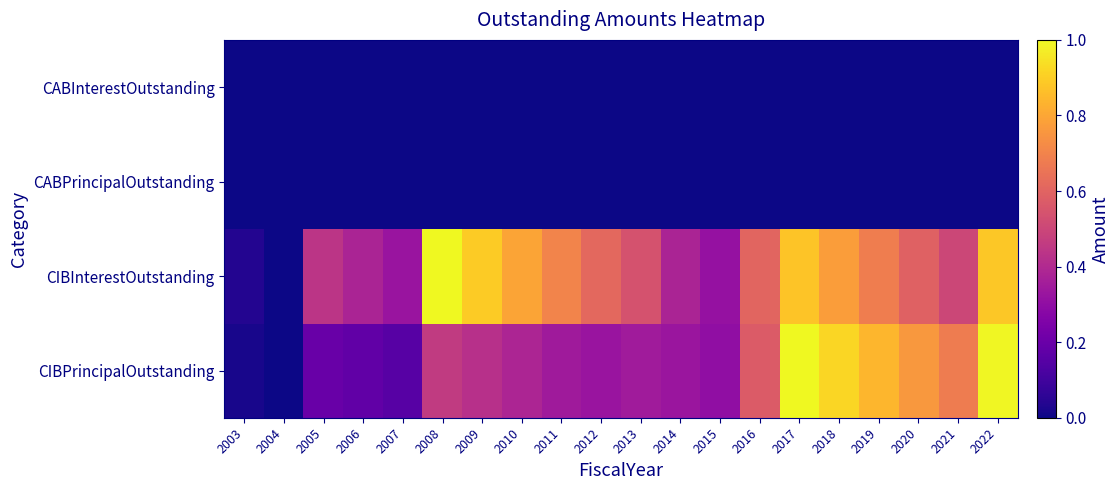

Reading left to right, transcribe all the data shown in this chart.

CIBPrincipalOutstanding: 2003=0.0	2004=0.0	2005=0.2	2006=0.2	2007=0.2	2008=0.5	2009=0.4	2010=0.4	2011=0.3	2012=0.3	2013=0.3	2014=0.3	2015=0.3	2016=0.6	2017=1.0	2018=0.9	2019=0.8	2020=0.8	2021=0.7	2022=1.0
CIBInterestOutstanding: 2003=0.0	2004=0.0	2005=0.4	2006=0.4	2007=0.3	2008=1.0	2009=0.9	2010=0.8	2011=0.7	2012=0.6	2013=0.5	2014=0.4	2015=0.3	2016=0.6	2017=0.9	2018=0.8	2019=0.7	2020=0.6	2021=0.5	2022=0.9
CABPrincipalOutstanding: 2003=0.0	2004=0.0	2005=0.0	2006=0.0	2007=0.0	2008=0.0	2009=0.0	2010=0.0	2011=0.0	2012=0.0	2013=0.0	2014=0.0	2015=0.0	2016=0.0	2017=0.0	2018=0.0	2019=0.0	2020=0.0	2021=0.0	2022=0.0
CABInterestOutstanding: 2003=0.0	2004=0.0	2005=0.0	2006=0.0	2007=0.0	2008=0.0	2009=0.0	2010=0.0	2011=0.0	2012=0.0	2013=0.0	2014=0.0	2015=0.0	2016=0.0	2017=0.0	2018=0.0	2019=0.0	2020=0.0	2021=0.0	2022=0.0